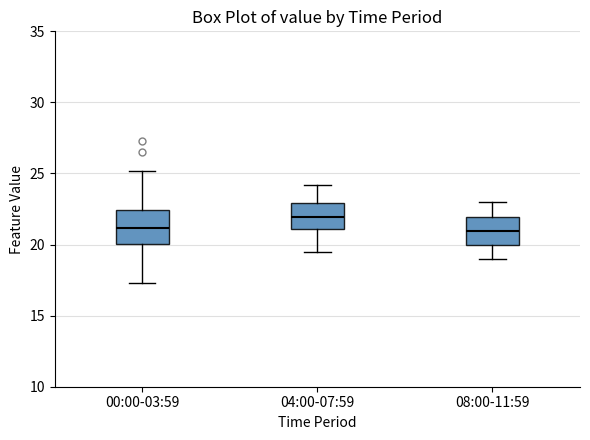

Reading left to right, read every box against the y-axis: the position of its median line, the range the box covers, and the ends of its whiskers. The values are not printed on the chart, so give them approximately, as read against the axis.

00:00-03:59: median 21.0, box 20.0 to 22.5, whiskers 17.5 to 25.0
04:00-07:59: median 22.0, box 21.0 to 23.0, whiskers 19.5 to 24.0
08:00-11:59: median 21.0, box 20.0 to 22.0, whiskers 19.0 to 23.0